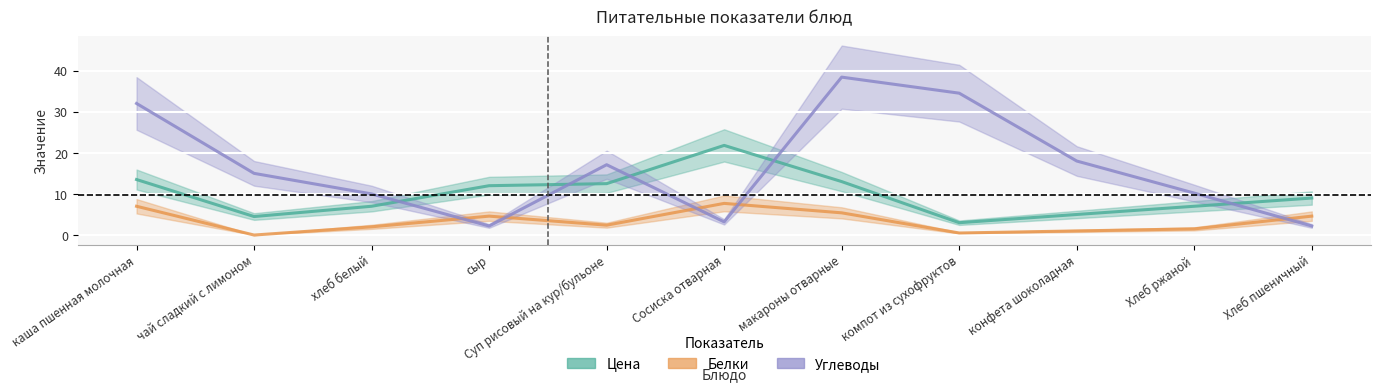

In Цена, how many points are lower than both neighbors (excluding endpoints)?

2